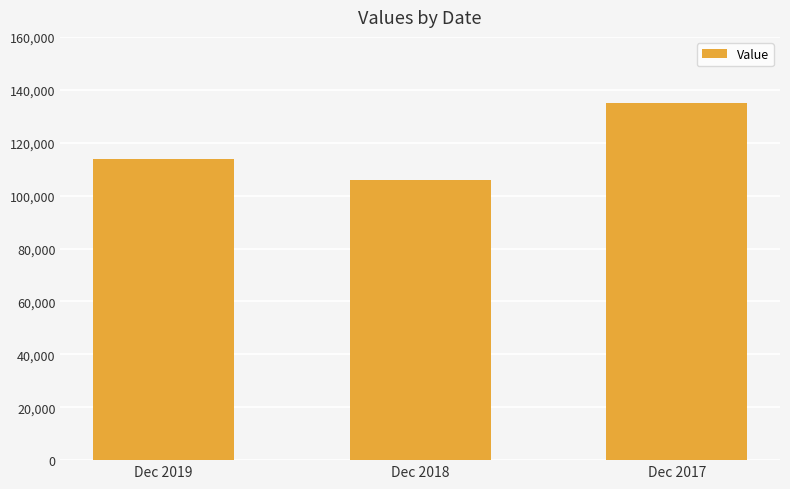

At which label is the value closest to 120563?

Dec 2019